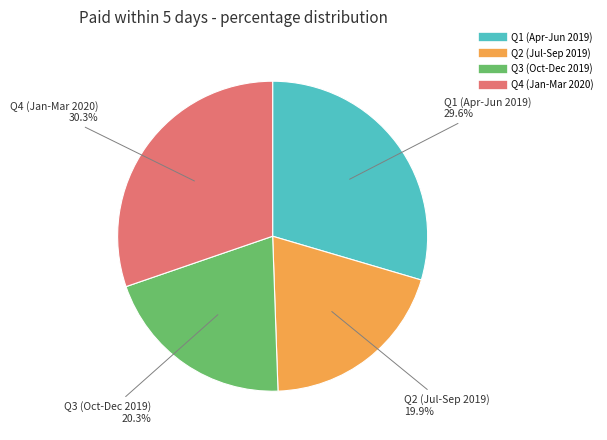

The Q2 (Jul-Sep 2019) slice represents 6% of the pie. True or false?

False